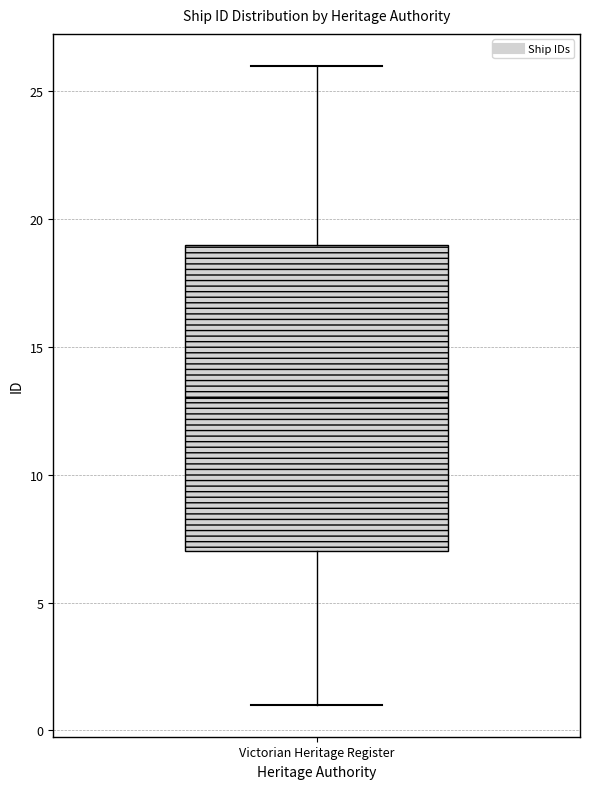

Where does the lower whisker of the box for Victorian Heritage Register end on the y-axis? The values are not printed on the chart, so give them approximately, as read against the axis.

1